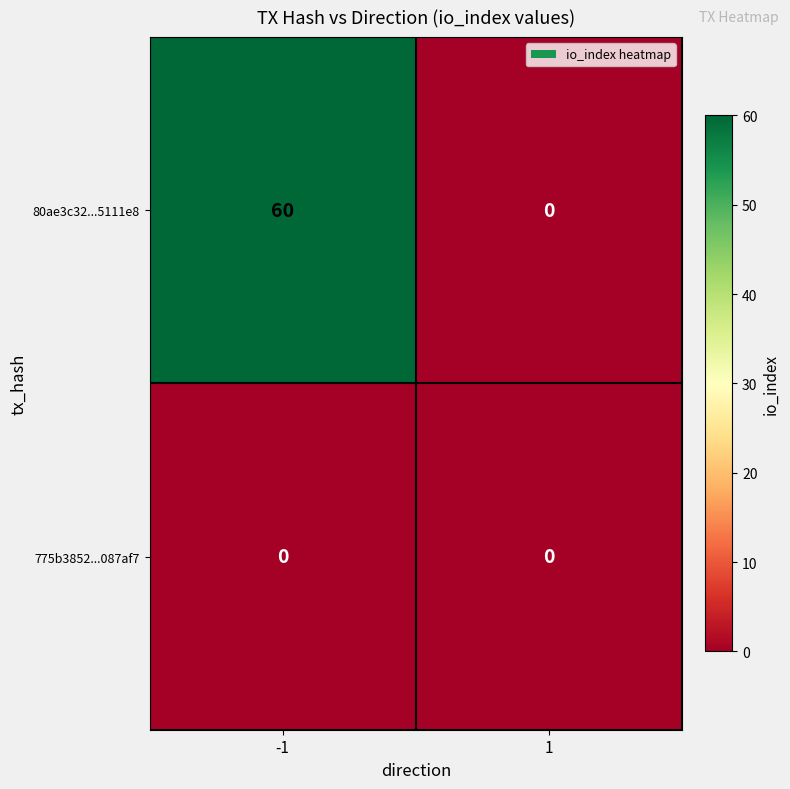

How many data points does each series have?

2